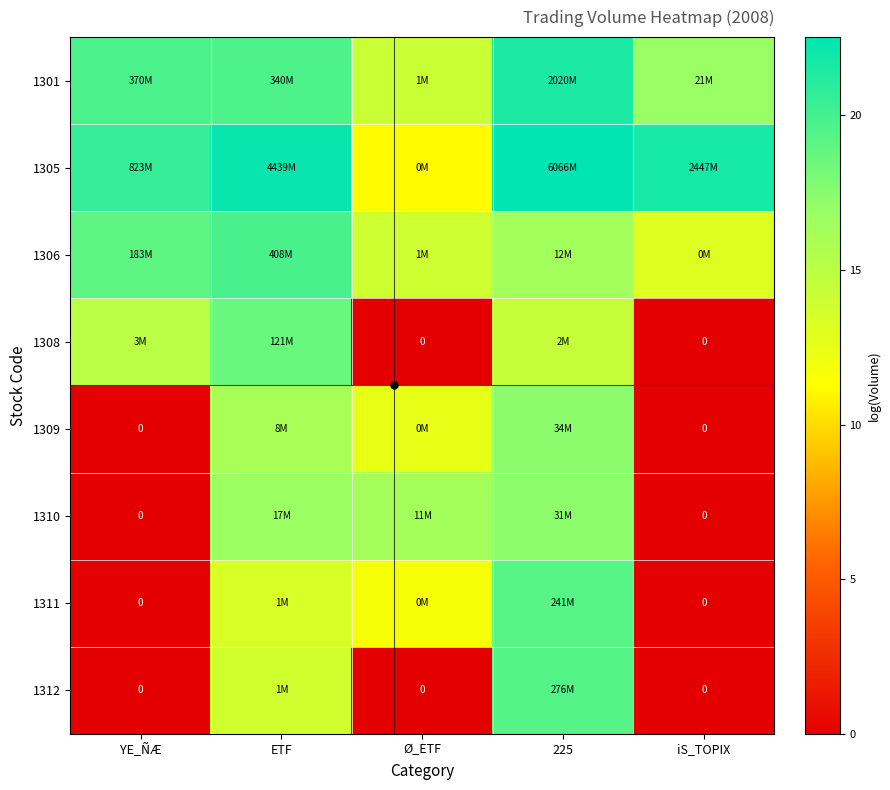

At how many categories does at least one series exceed 19?

4